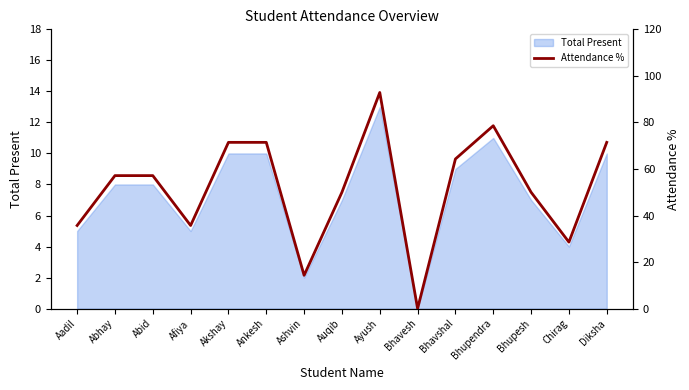

Is it true that Total Present equals 5 at Afiya?

True